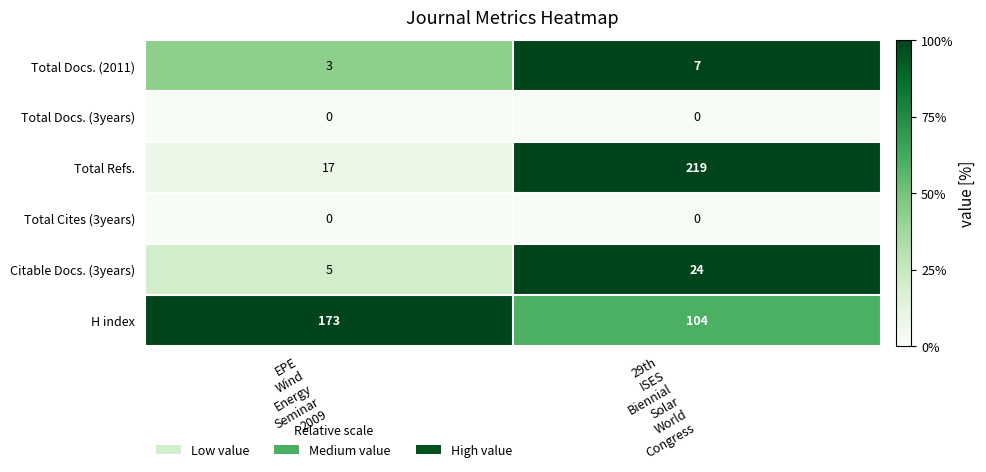

Reading left to right, what are all the values shown in this chart?

Total Docs. (2011): 3	7
Total Docs. (3years): 0	0
Total Refs.: 17	219
Total Cites (3years): 0	0
Citable Docs. (3years): 5	24
H index: 173	104